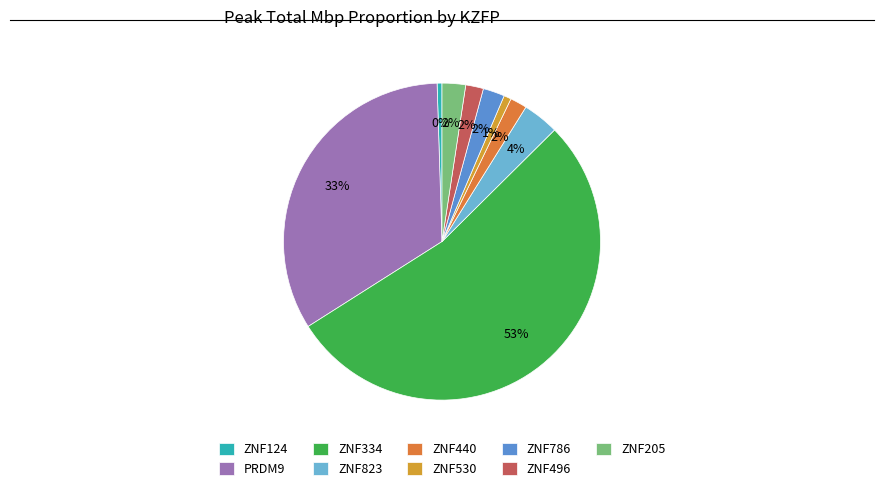

Is the sum of ZNF124 and ZNF334 greater than half?

Yes